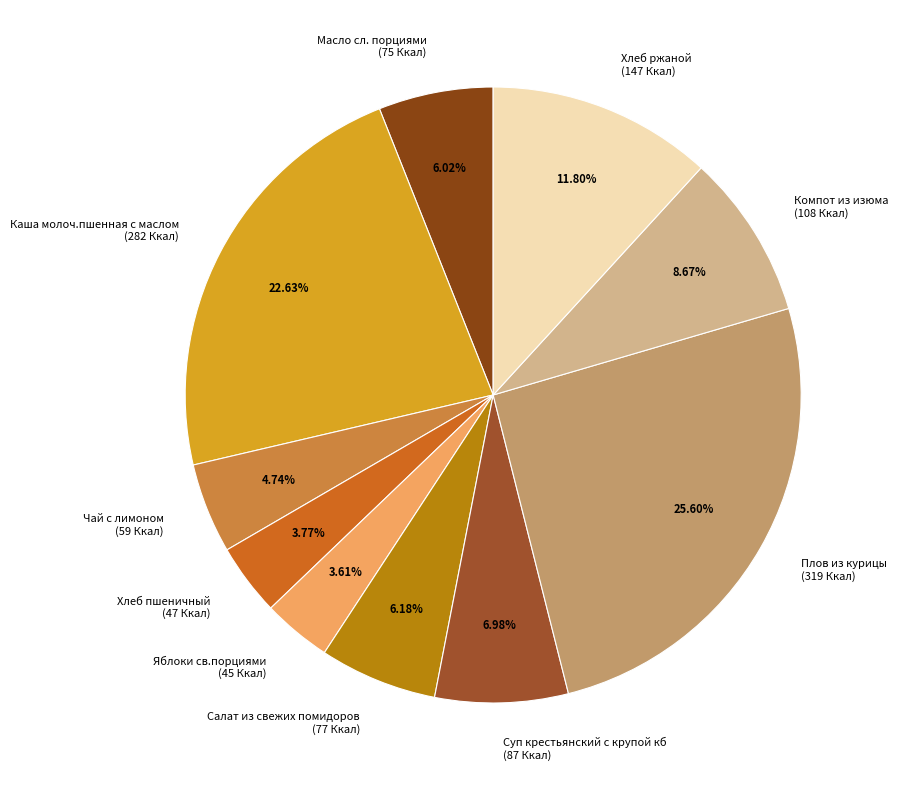

Approximately how many times larger is the value at Хлеб ржаной compared to Чай с лимоном?

2.5